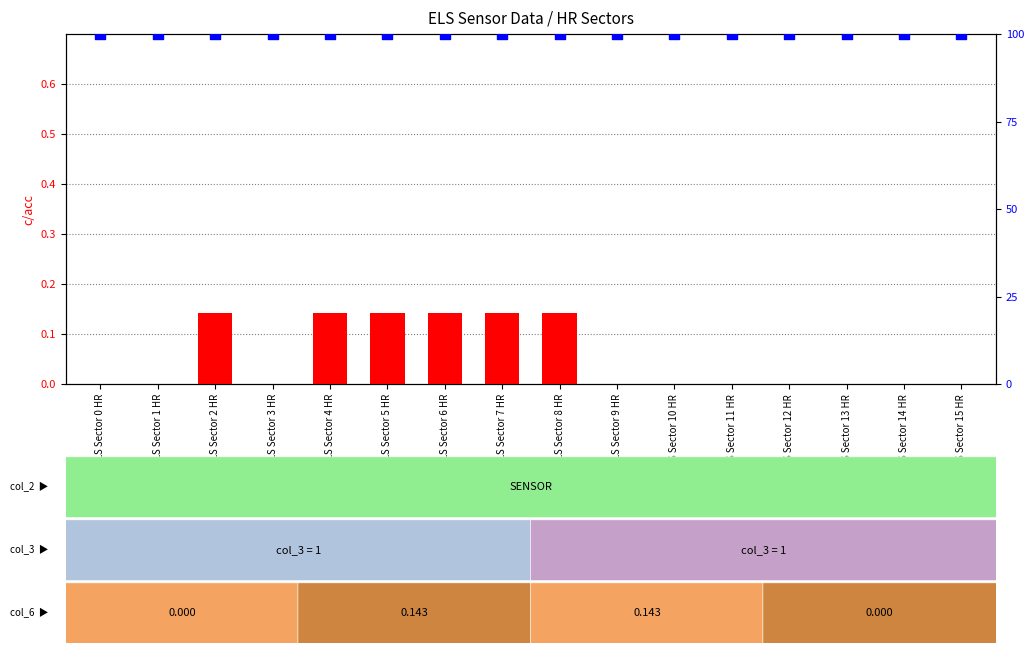

At how many categories does at least one series exceed 9?

16